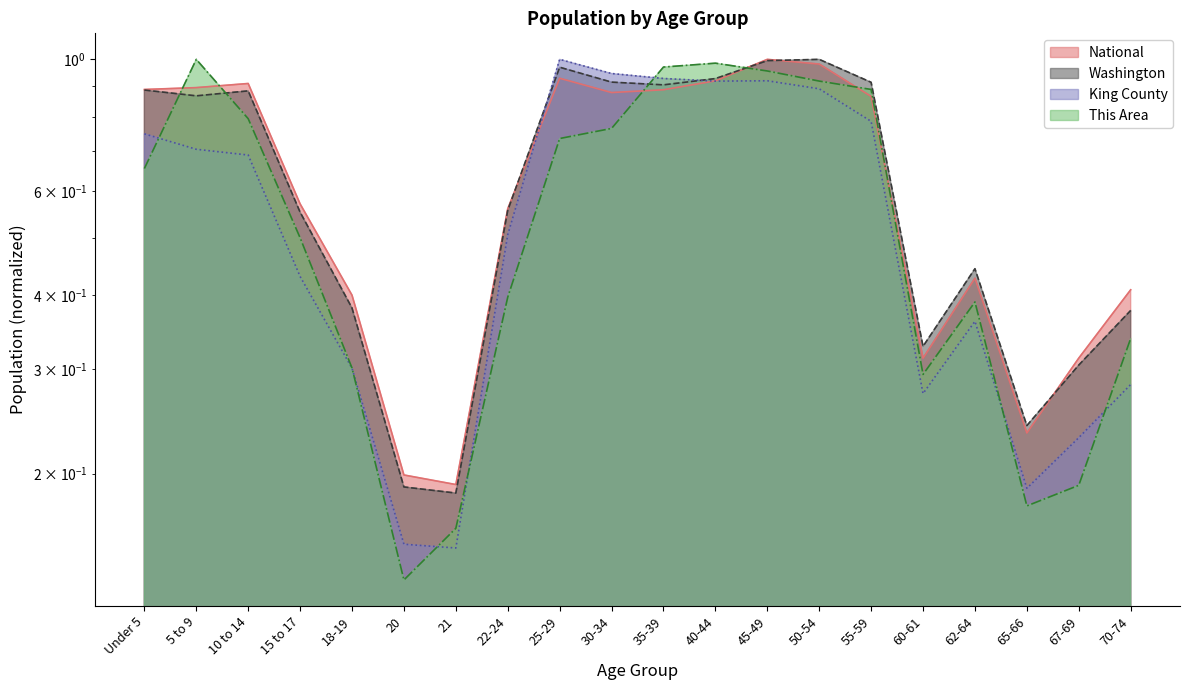

The value of This Area at 18-19 is 0.4. True or false?

False